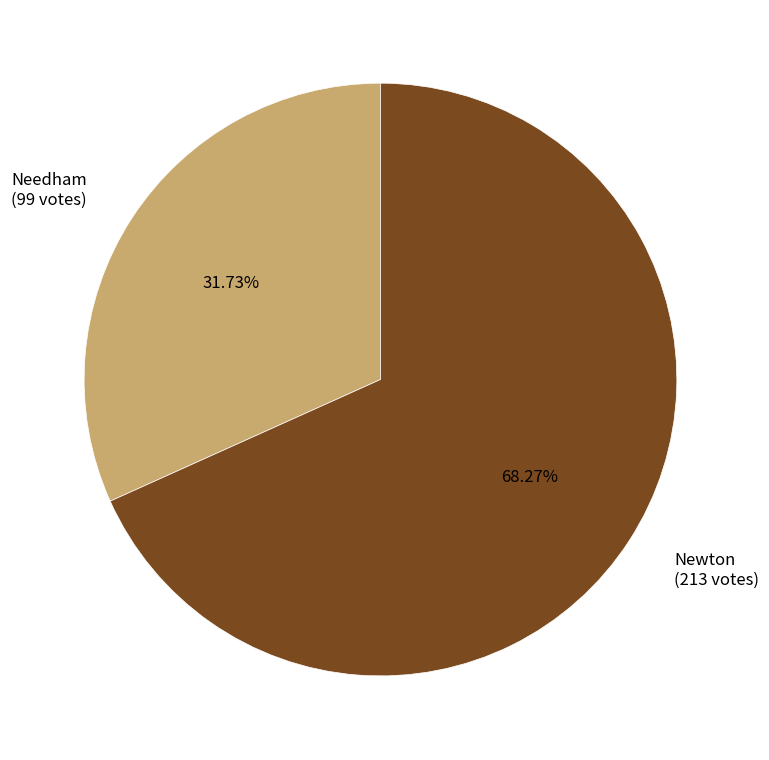

The Needham slice represents 46% of the pie. True or false?

False